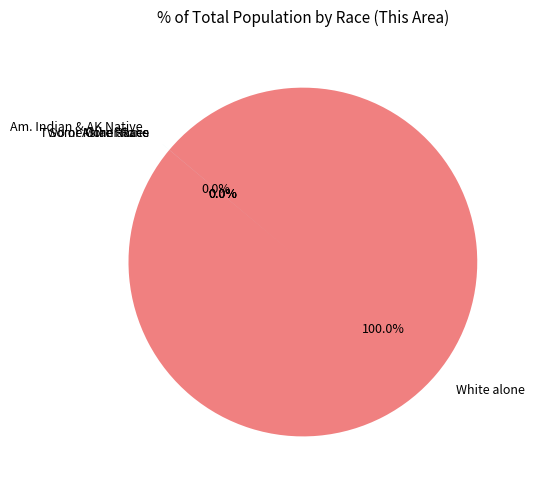

To the nearest percent, what is the combined percentage of Asian alone and White alone?

100%